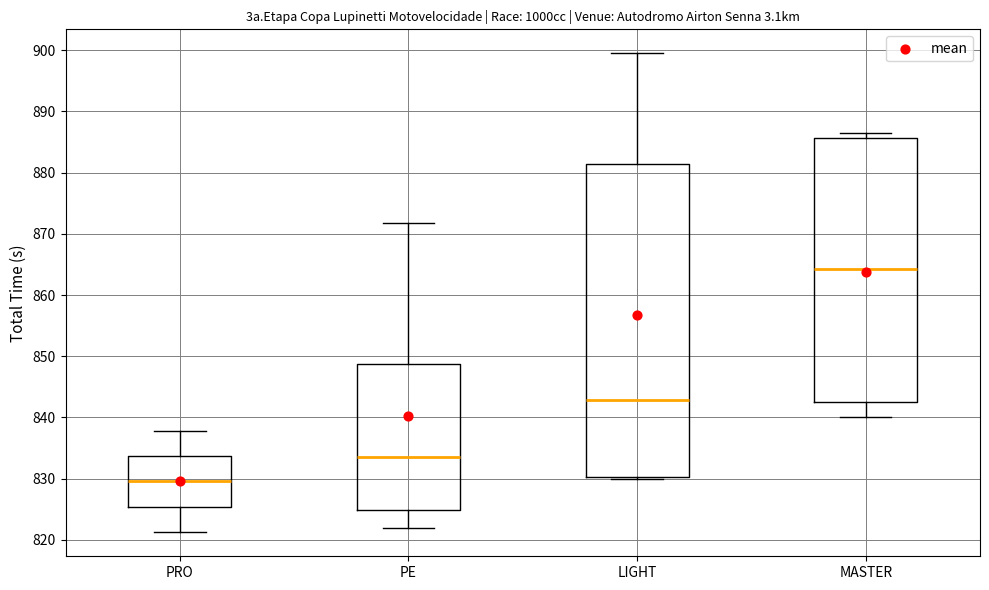

Which box has the highest median line?

MASTER